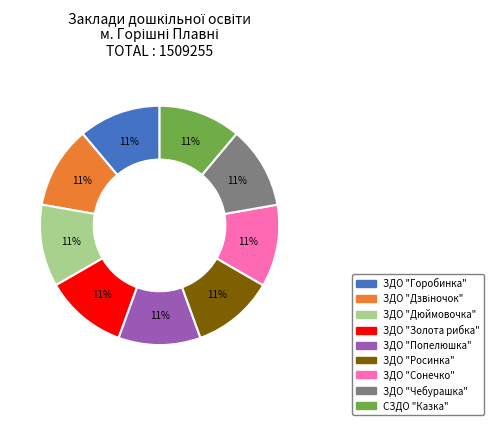

Is the sum of ЗДО "Золота рибка" and ЗДО "Горобинка" greater than half?

No